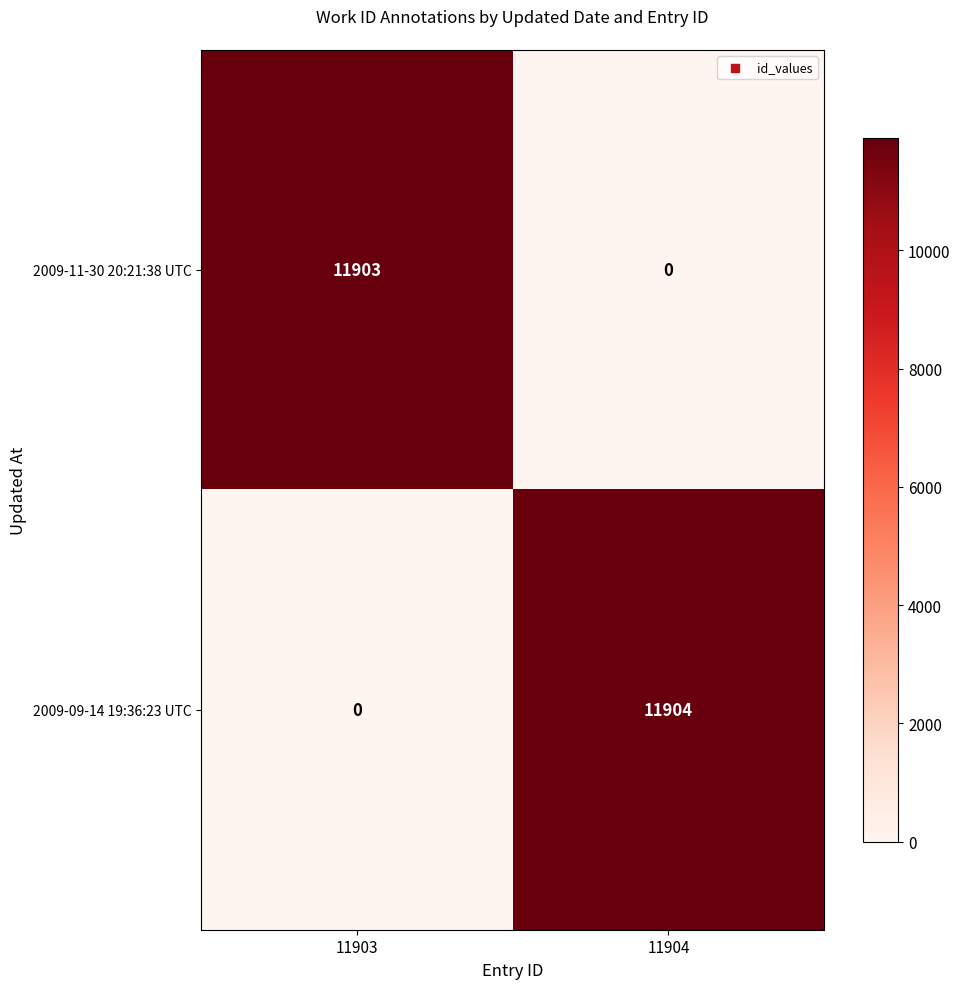

At which label is 2009-09-14 19:36:23 UTC closest to 5952?

11903